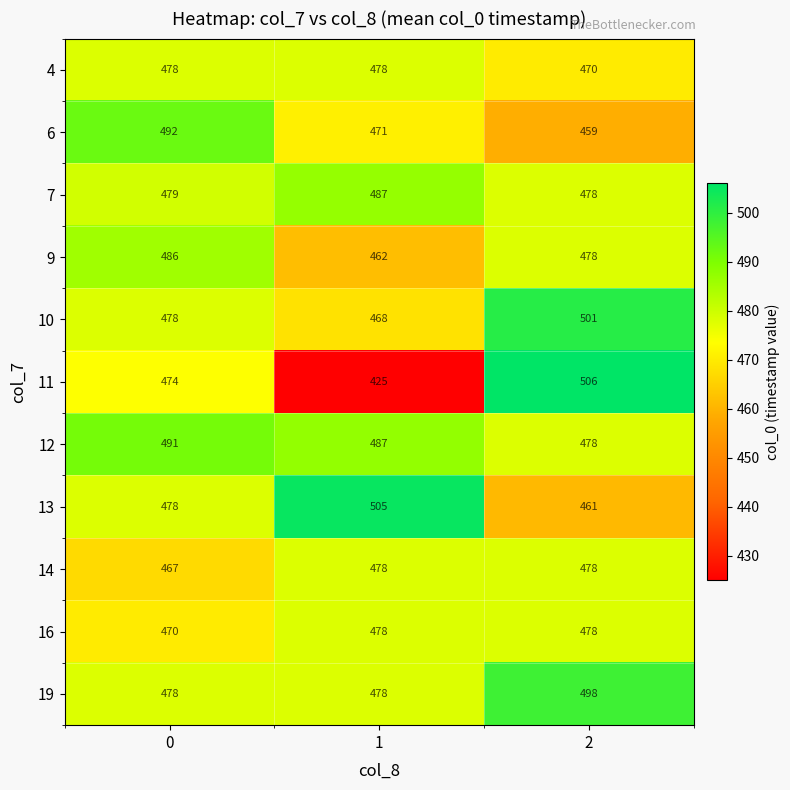

How many 13 values are between 461 and 505?

3